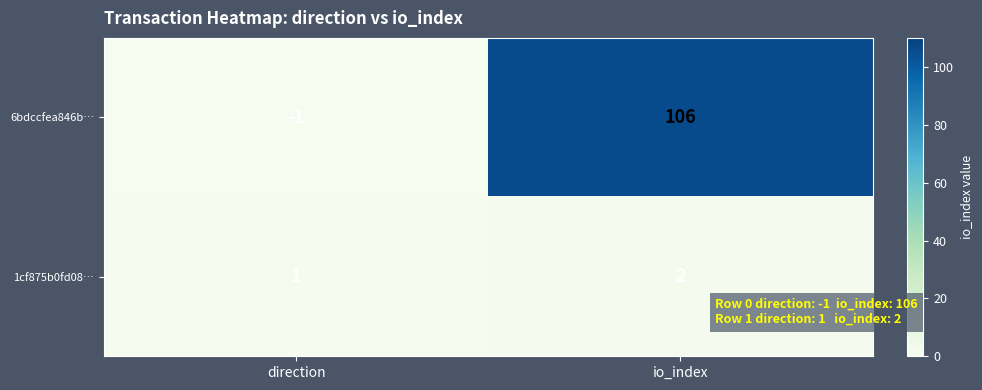

Reading left to right, extract all data points from this chart.

6bdccfea846b…: -1	106
1cf875b0fd08…: 1	2